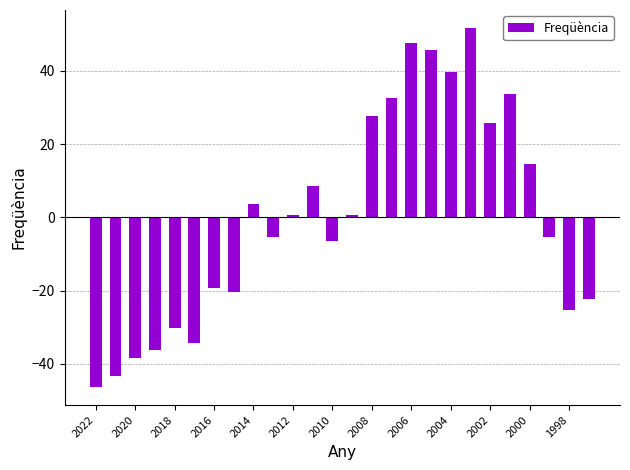

What is the difference between the maximum and minimum values?

98.0